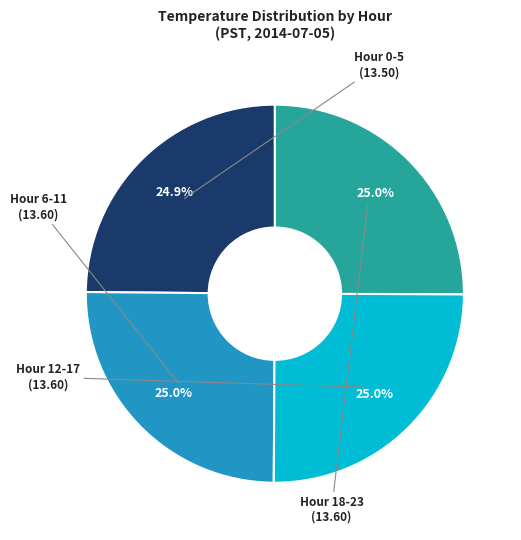

Is there a majority slice in this chart?

No